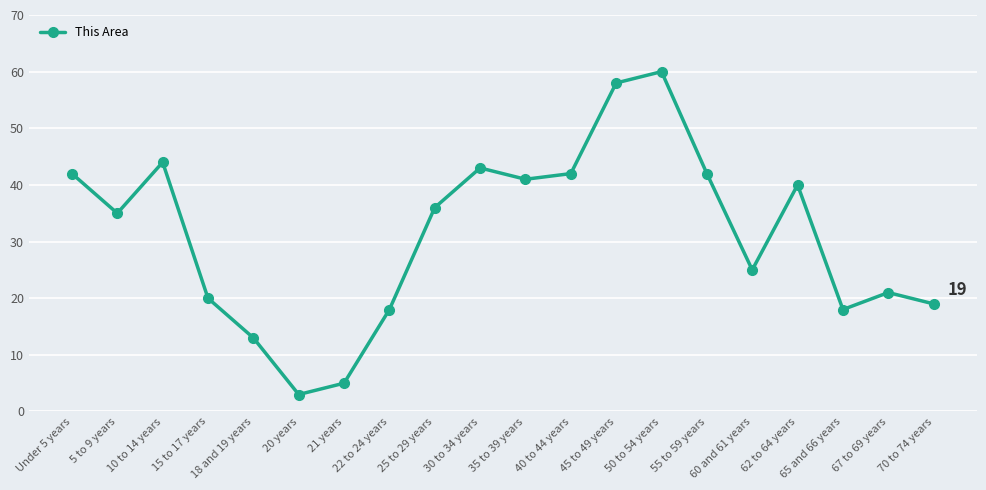

What is the average value?

31